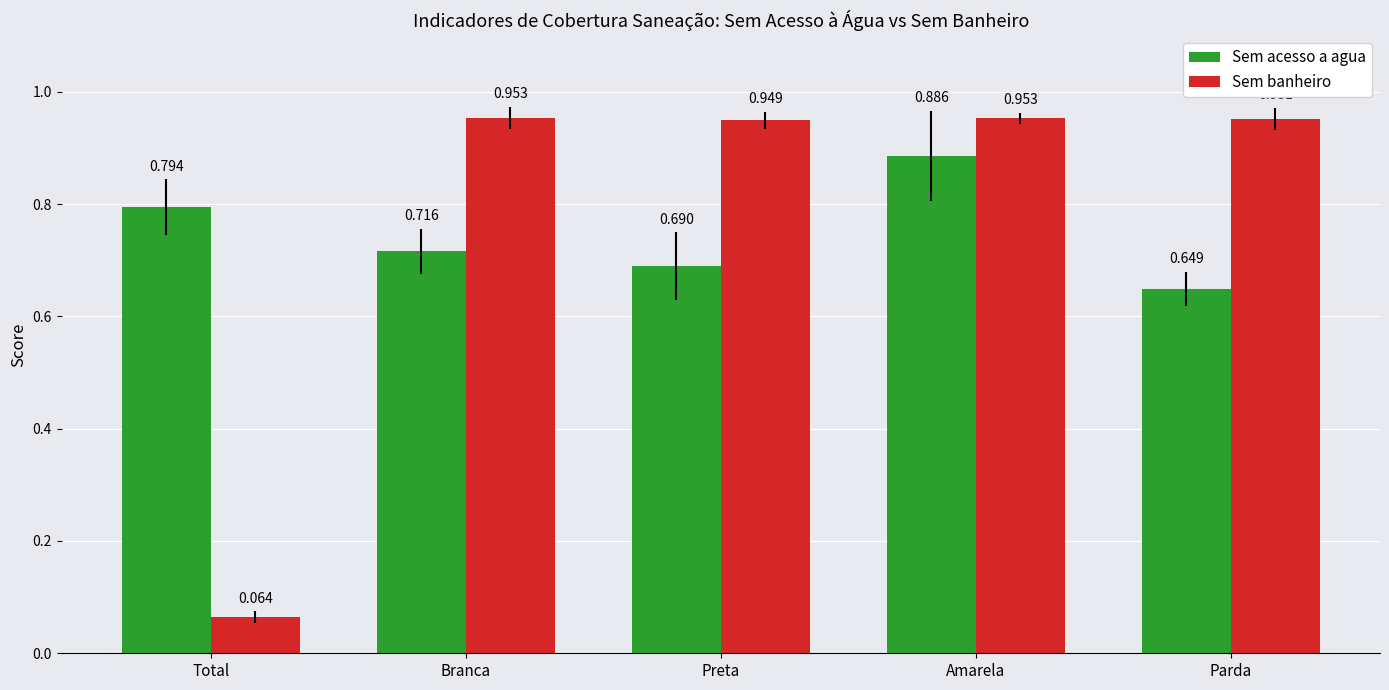

Count the Sem acesso a agua values in the range 0 to 1.

5